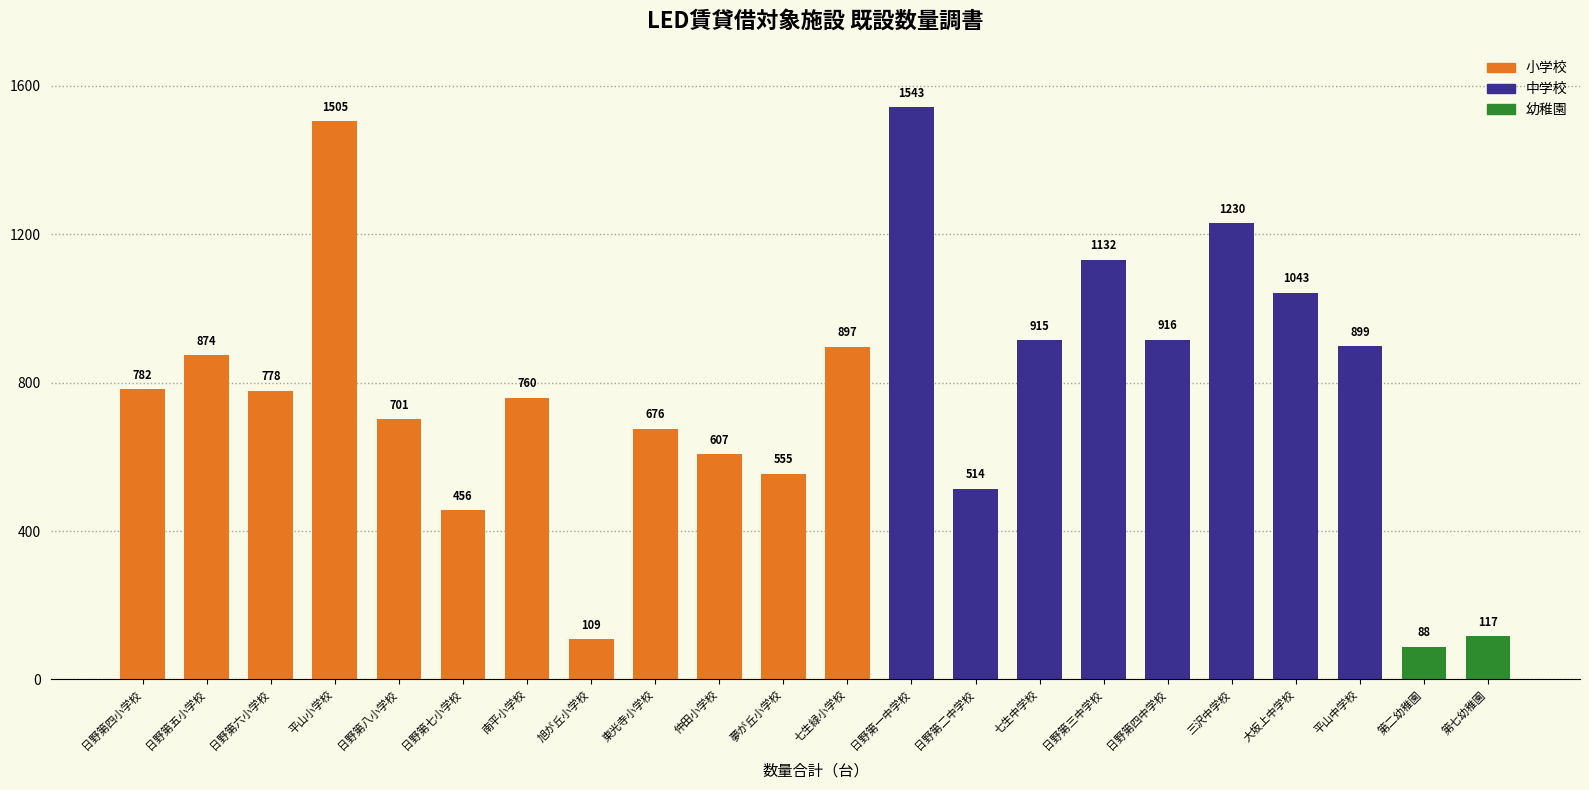

Reading left to right, list all the values displayed in this chart.

日野第四小学校=782	日野第五小学校=874	日野第六小学校=778	平山小学校=1505	日野第八小学校=701	日野第七小学校=456	南平小学校=760	旭が丘小学校=109	東光寺小学校=676	仲田小学校=607	夢が丘小学校=555	七生緑小学校=897	日野第一中学校=1543	日野第二中学校=514	七生中学校=915	日野第三中学校=1132	日野第四中学校=916	三沢中学校=1230	大坂上中学校=1043	平山中学校=899	第二幼稚園=88	第七幼稚園=117